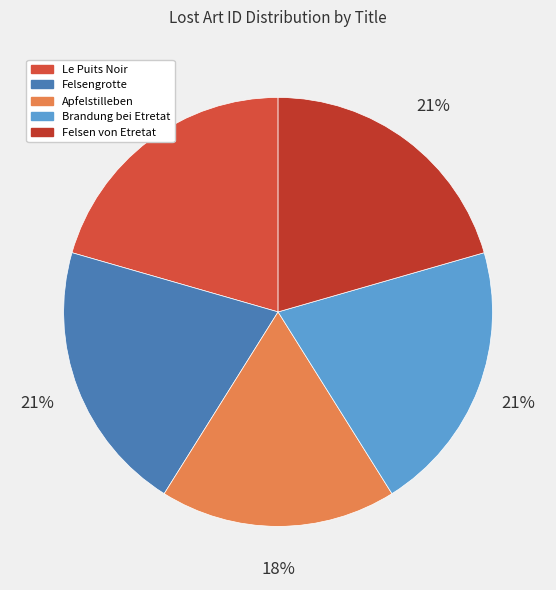

How many slices are in this pie chart?

5